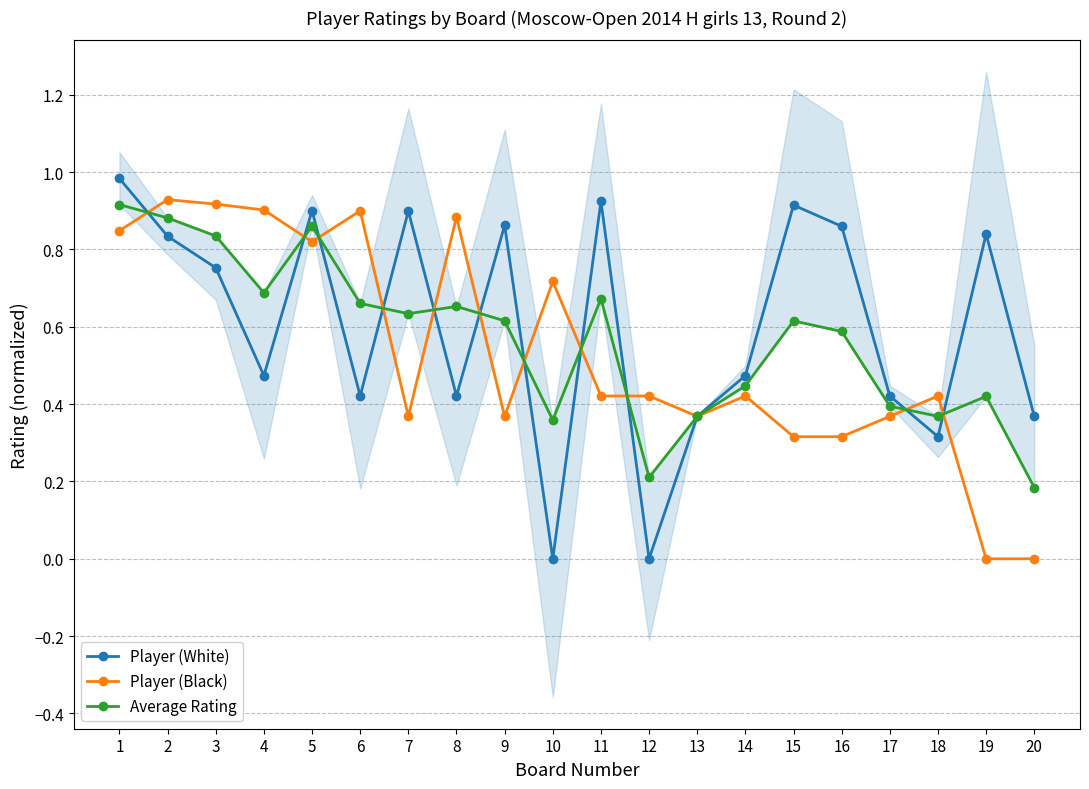

How many times do Player (Black) and Player (White) cross each other?

11